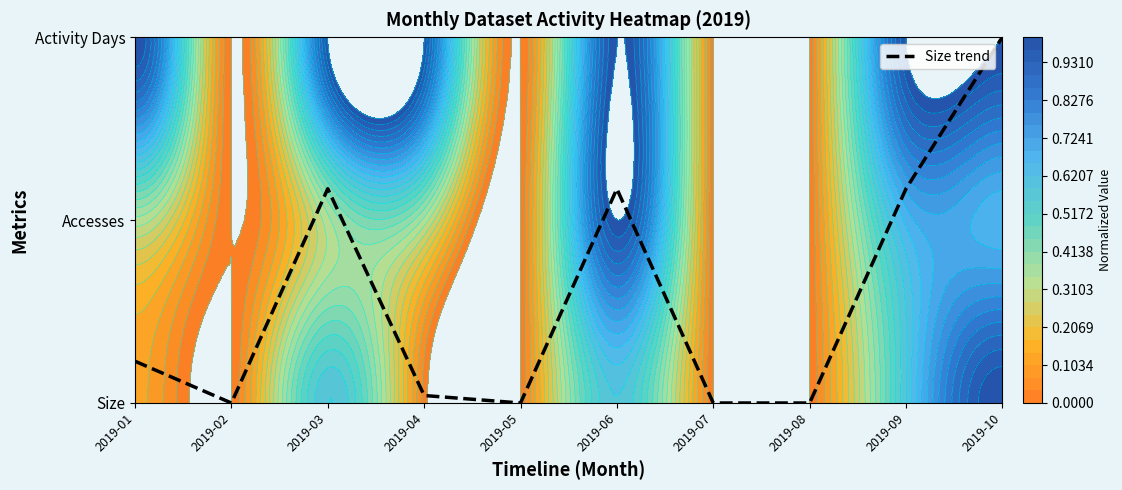

What is the change in value from 2019-06 to 2019-07?

-1.2